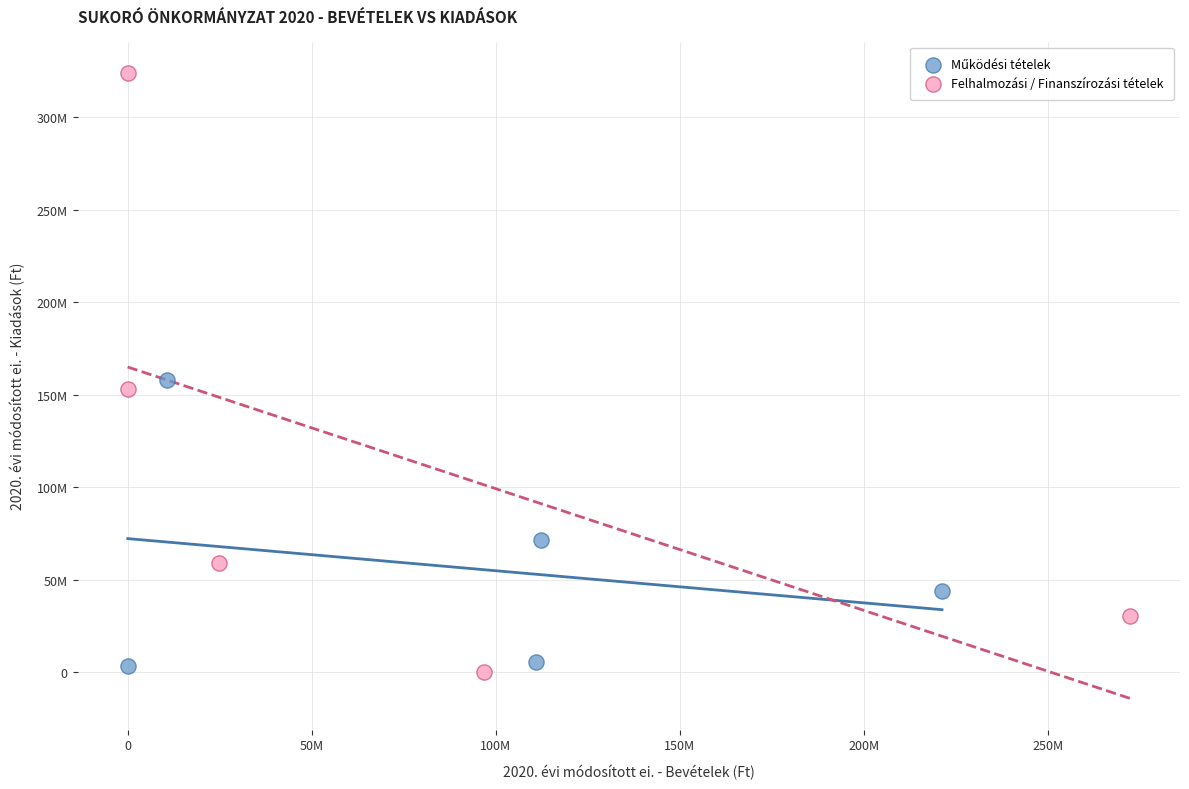

Which series contains the lowest Y value?

Felhalmozási / Finanszírozási tételek